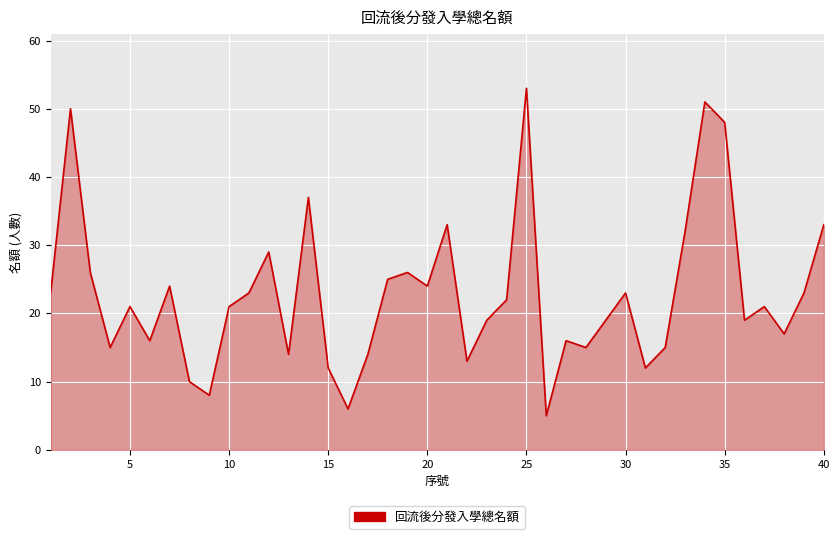

What is the minimum value shown in the chart?

5